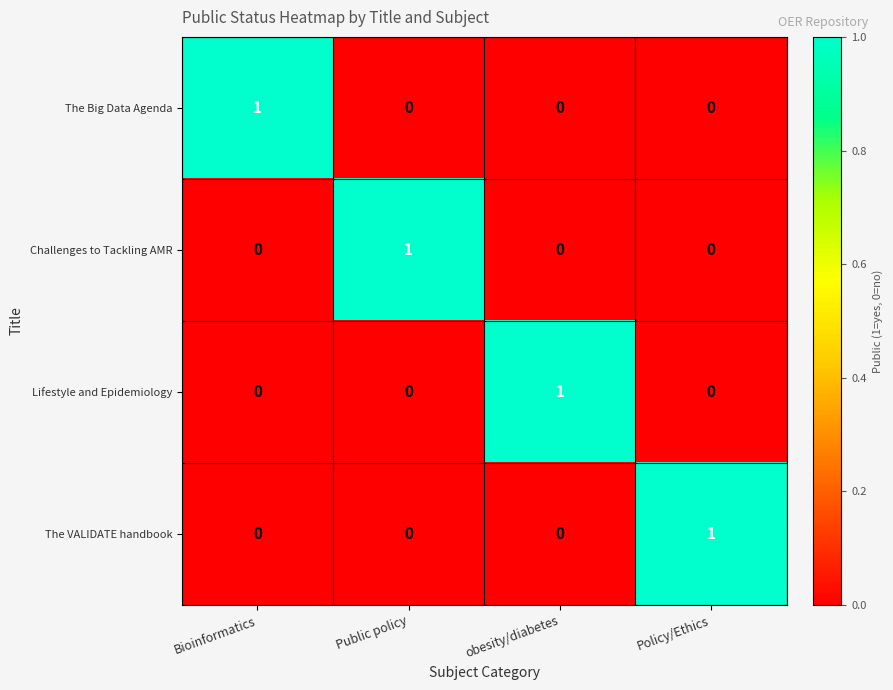

The value of The Big Data Agenda at Policy/Ethics is 0. True or false?

True